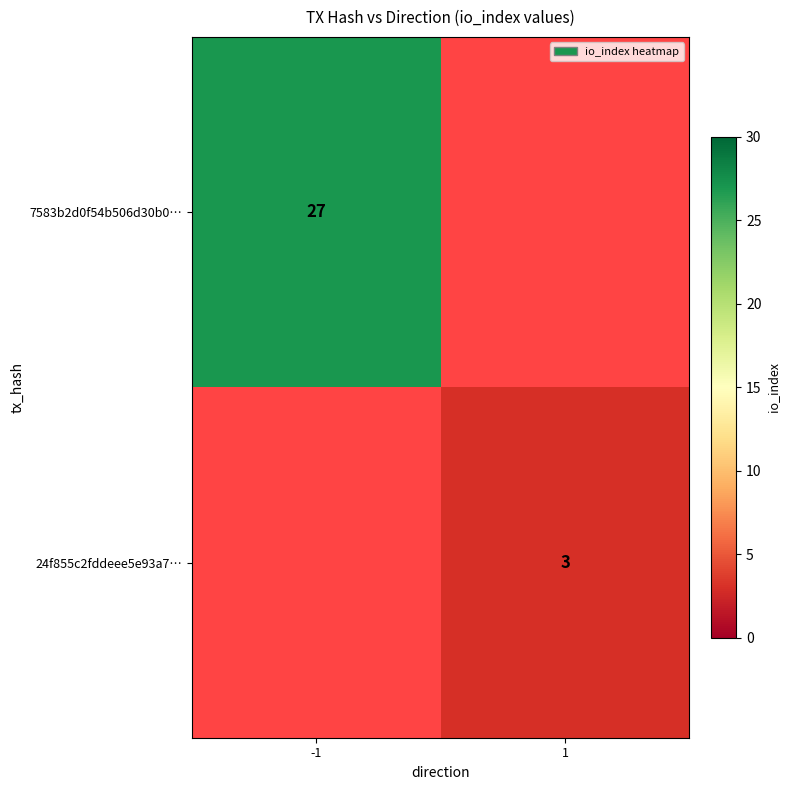

True or false: 24f855c2fddeee5e93a7… has a value of 5 at 1.

False